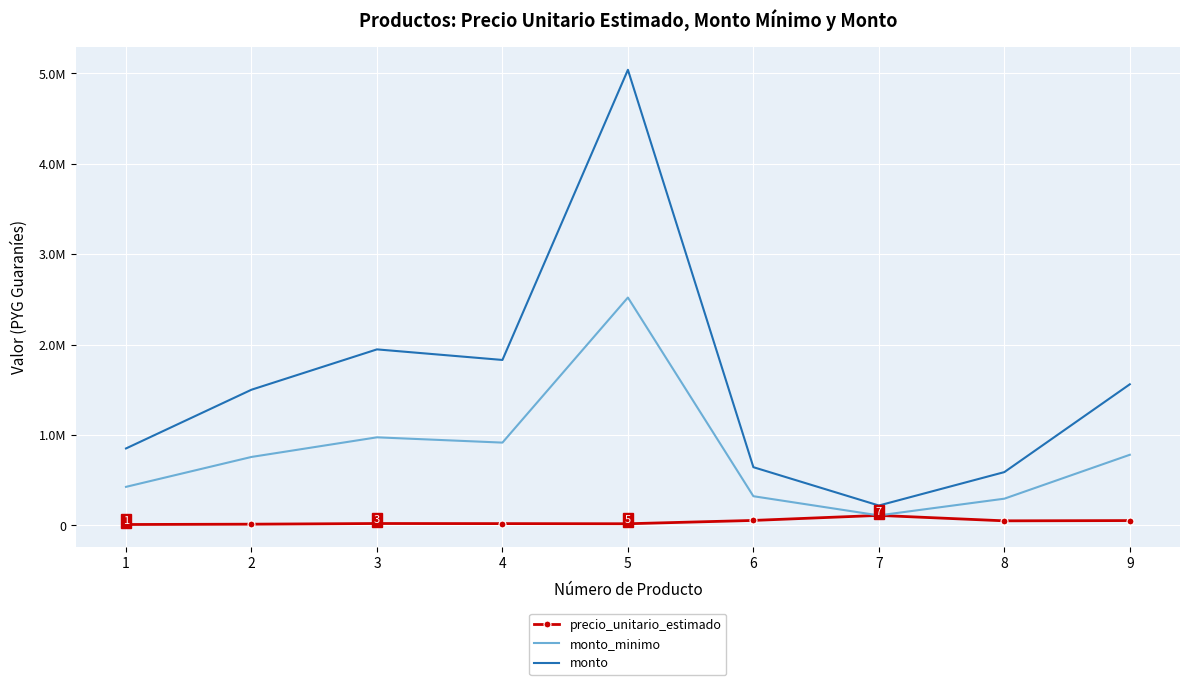

True or false: precio_unitario_estimado and monto intersect in this chart.

False